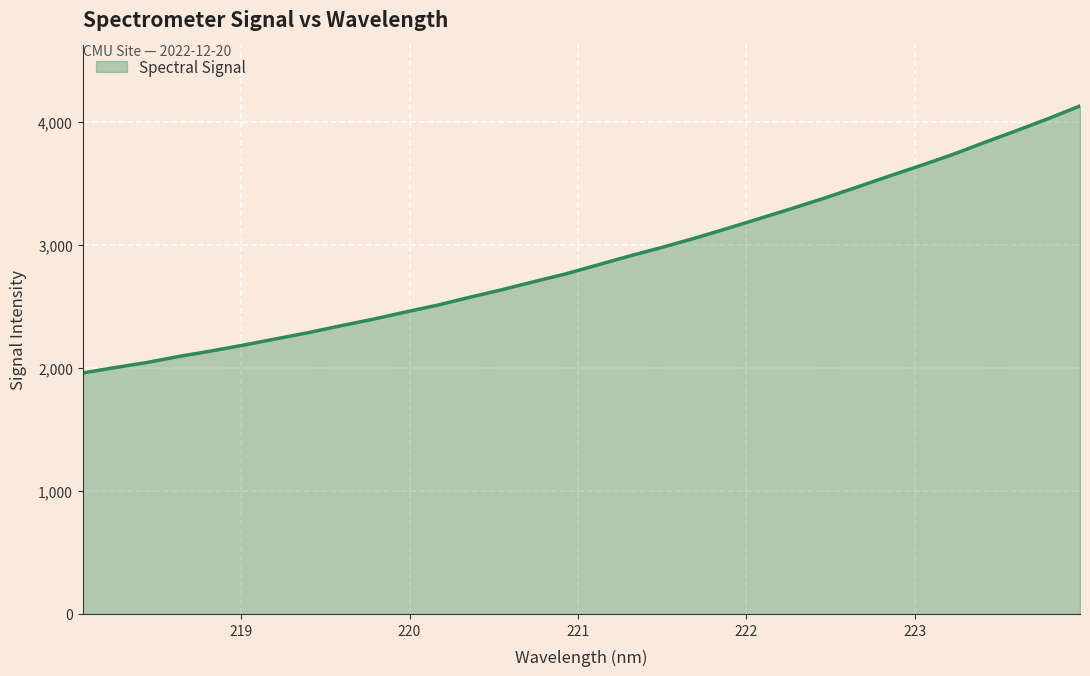

What is the maximum value shown in the chart?

4130.3